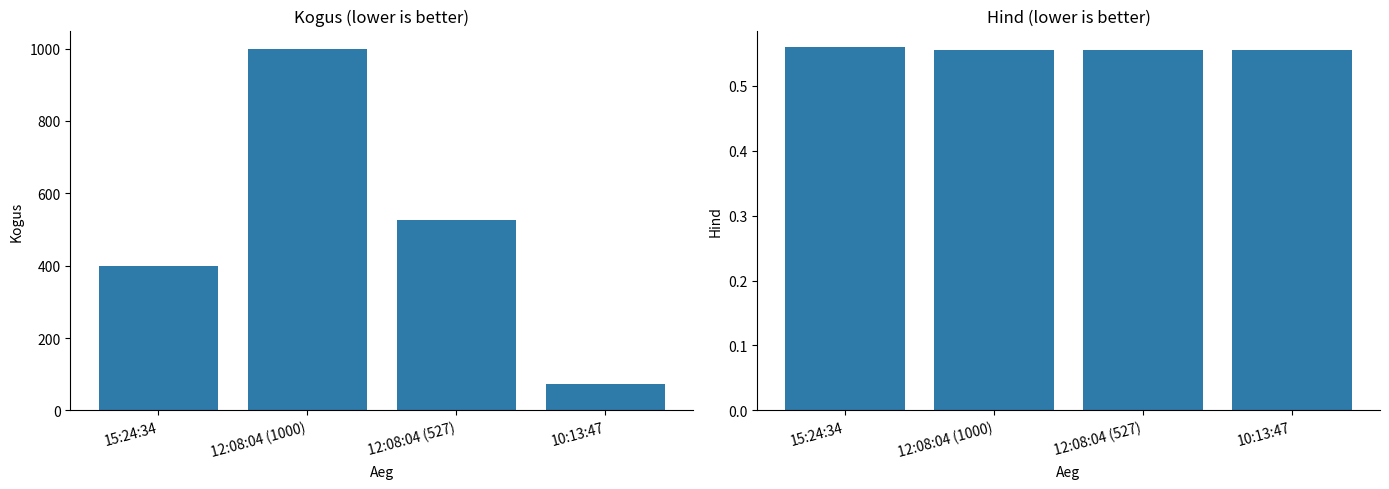

At which label does Hind reach its peak?

15:24:34